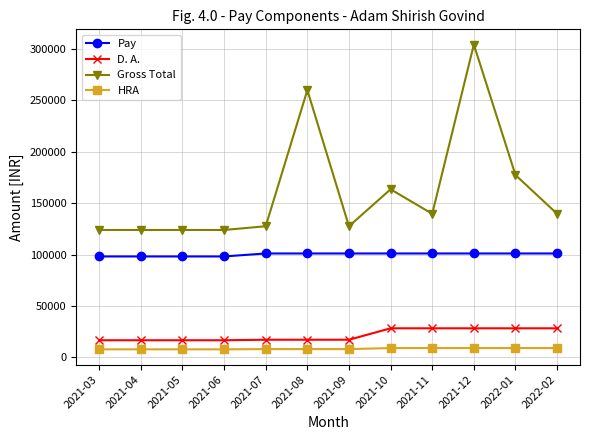

At which category is the sum across all series the highest?

2021-12